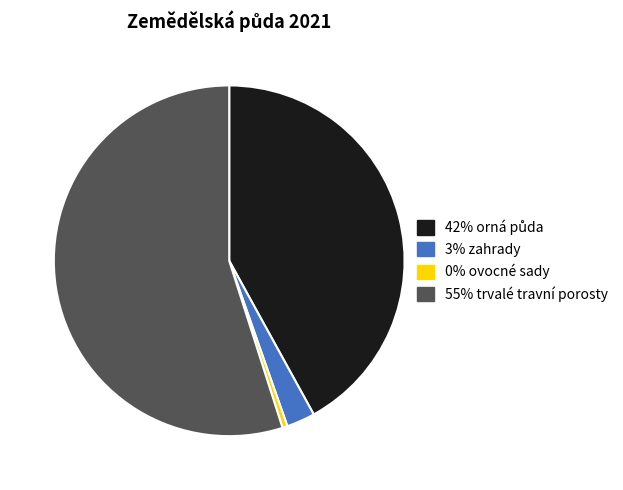

How many segments does this pie chart have?

4